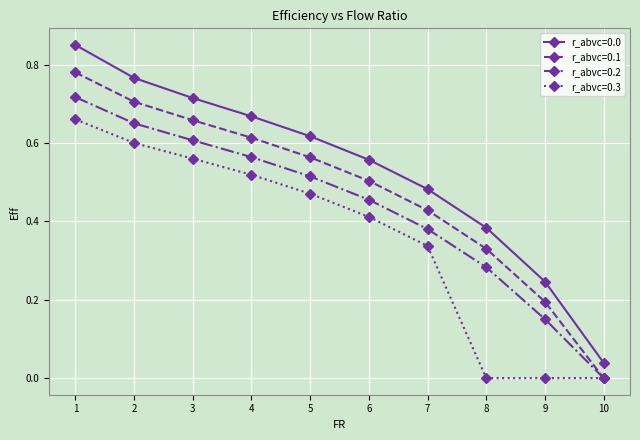

Which category has the lowest value in the r_abvc=0.1 series?

10